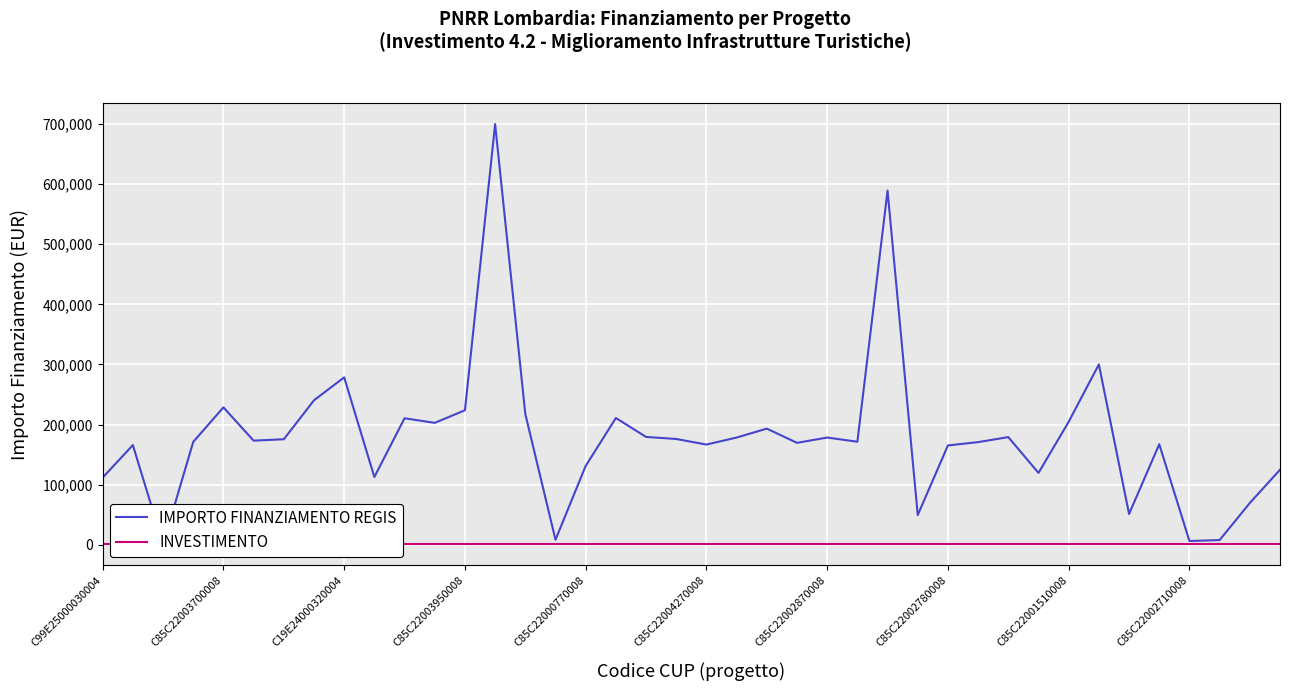

Which series has the largest total across all categories?

IMPORTO FINANZIAMENTO REGIS